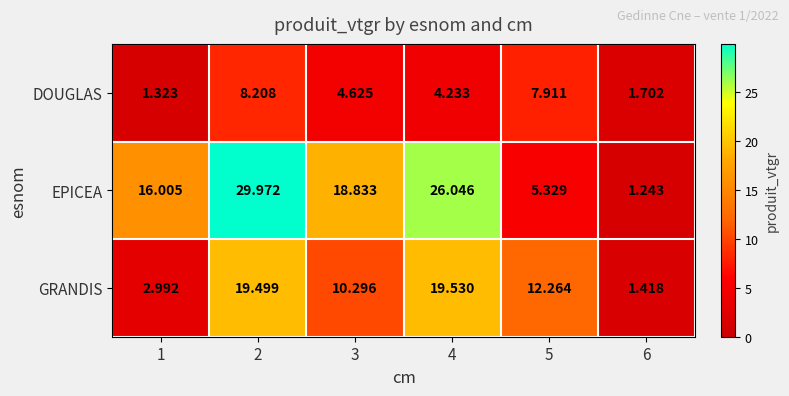

List the series in order of their peak value, highest first.

EPICEA, GRANDIS, DOUGLAS